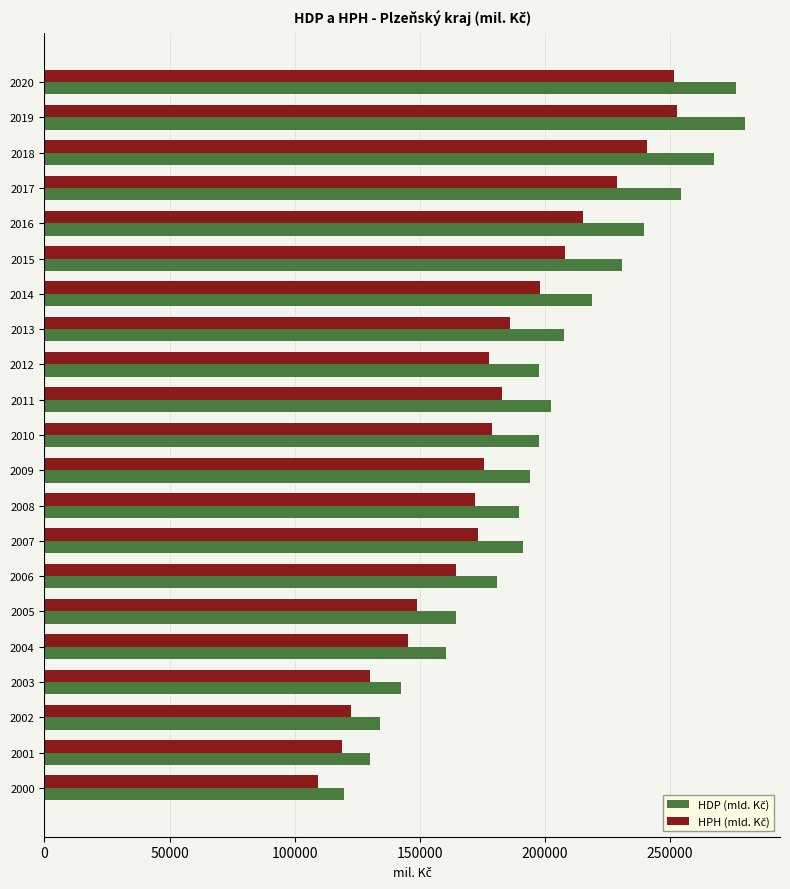

What is the smallest value displayed?

109219